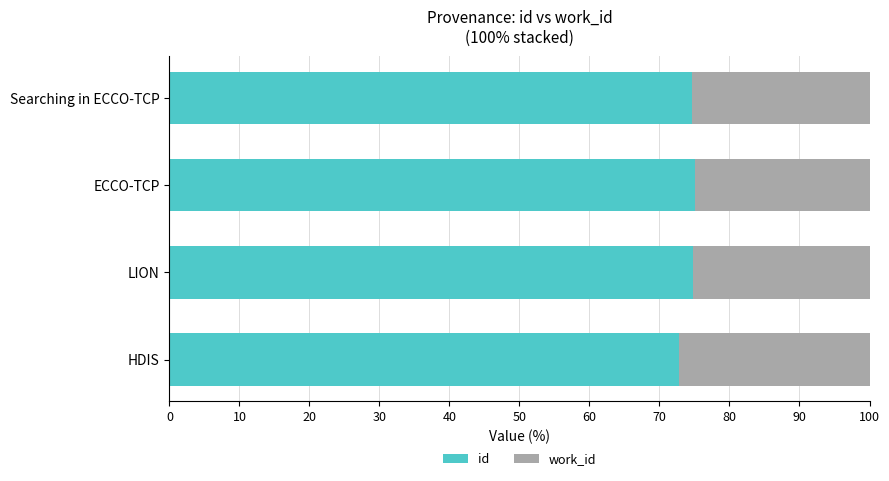

What is the highest value of the id series?

75.1